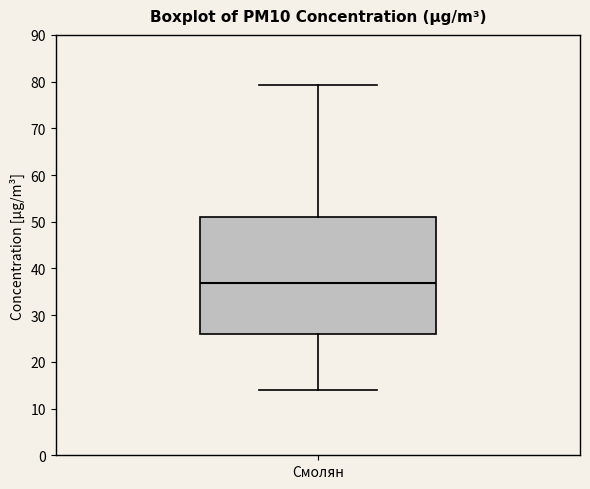

Read this box plot against the y-axis: the position of the median line, the range covered by the box, and the ends of both whiskers. The values are not printed on the chart, so give them approximately, as read against the axis.

median 37, box 26 to 51, whiskers 14 to 79